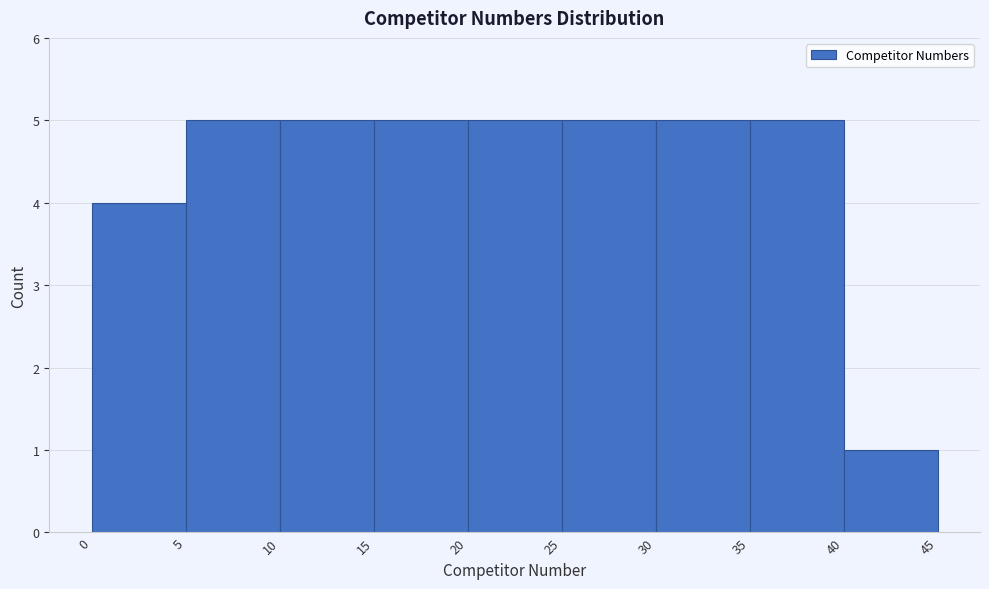

Reading left to right, transcribe this chart: for each bar, give the range it covers on the x-axis and its height. The values are not printed on the chart, so give them approximately, as read against the axis.

0 to 5: 4
5 to 10: 5
10 to 15: 5
15 to 20: 5
20 to 25: 5
25 to 30: 5
30 to 35: 5
35 to 40: 5
40 to 45: 1